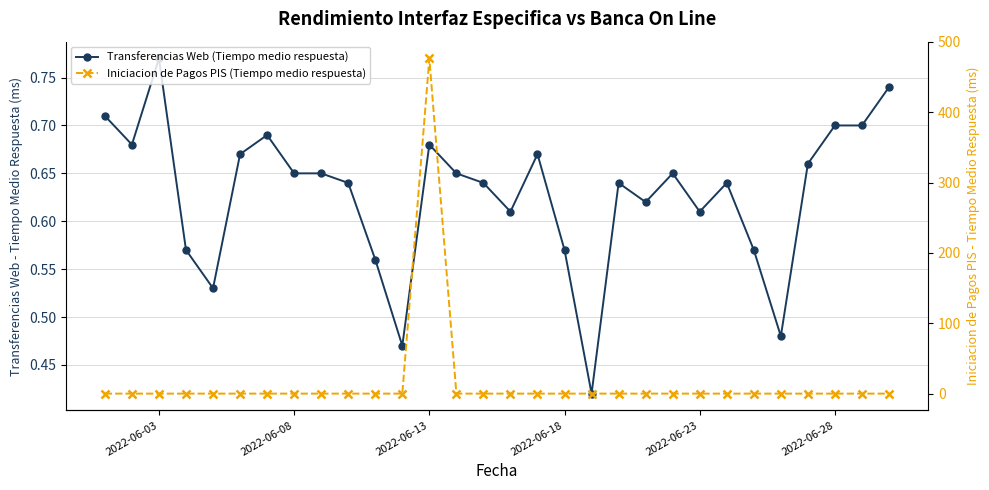

At which category does the chart reach its minimum across all series?

2022-06-03